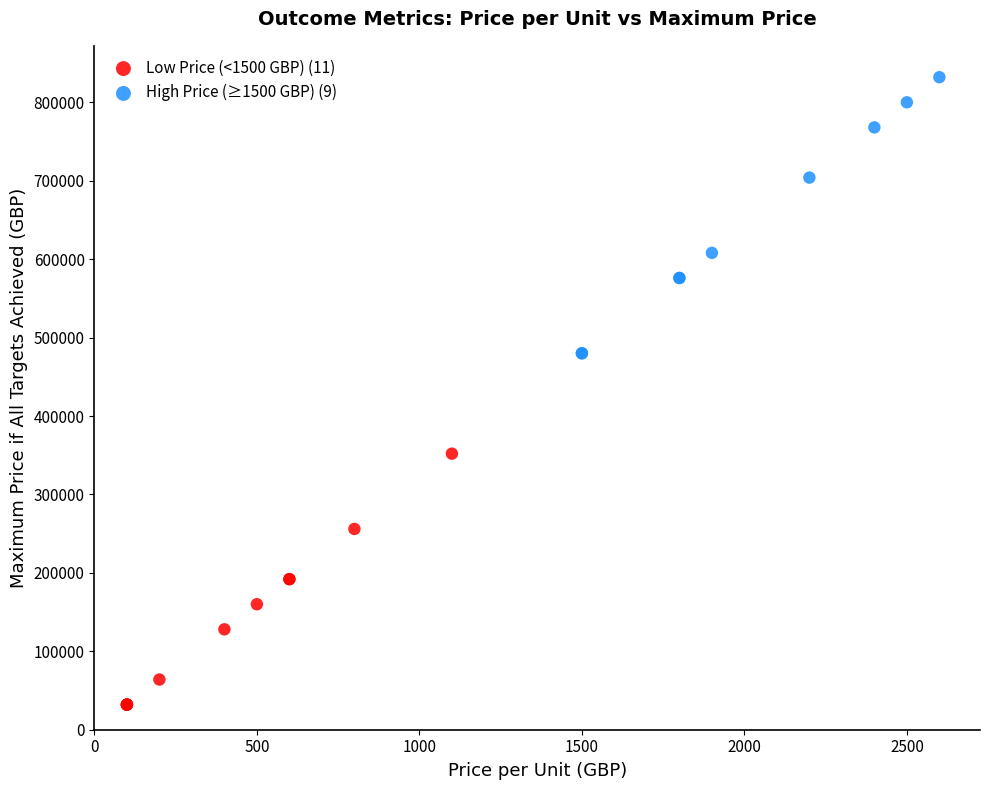

Which series contains the highest Y value?

High Price (≥1500 GBP) (9)